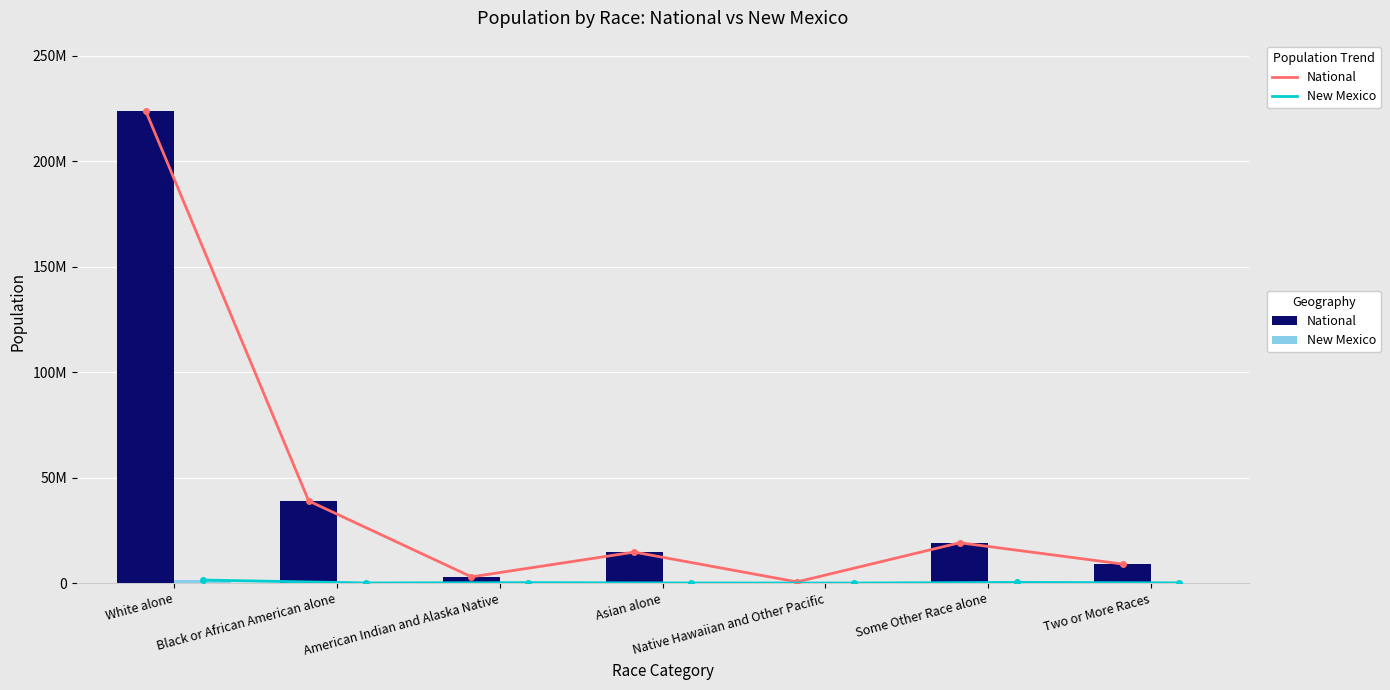

What is the total value across all series at Some Other Race alone?

38831742